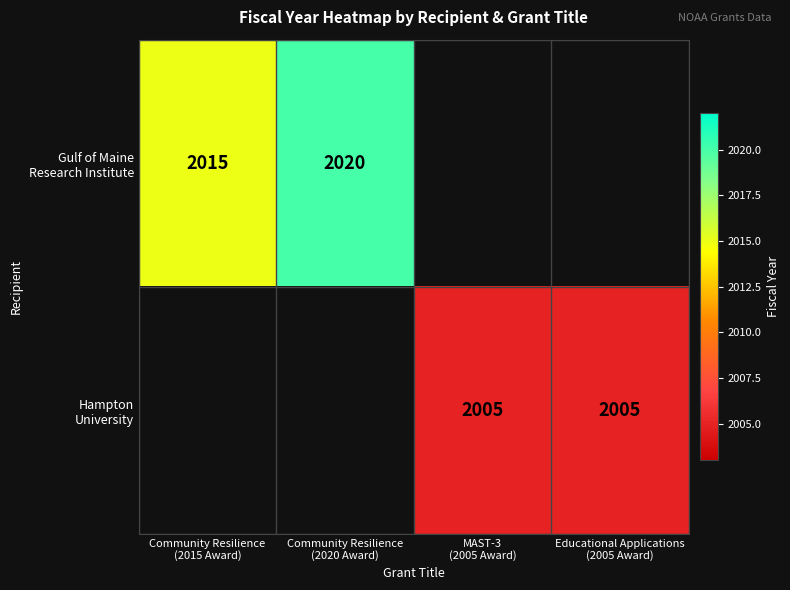

At how many categories does at least one series exceed 2007?

2